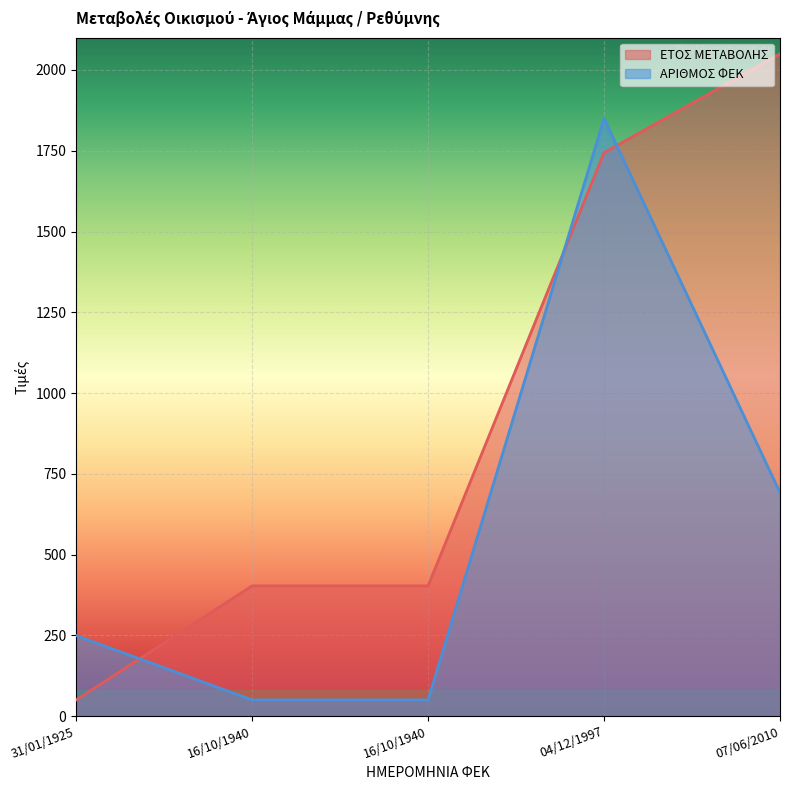

What is the average value of the ΕΤΟΣ ΜΕΤΑΒΟΛΗΣ series?

930.0